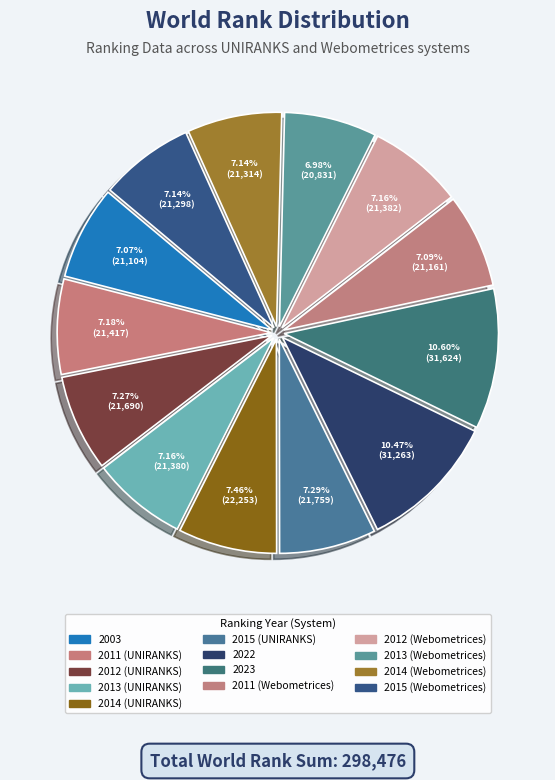

To the nearest percent, what portion does 2015 (Webometrices) represent?

7%